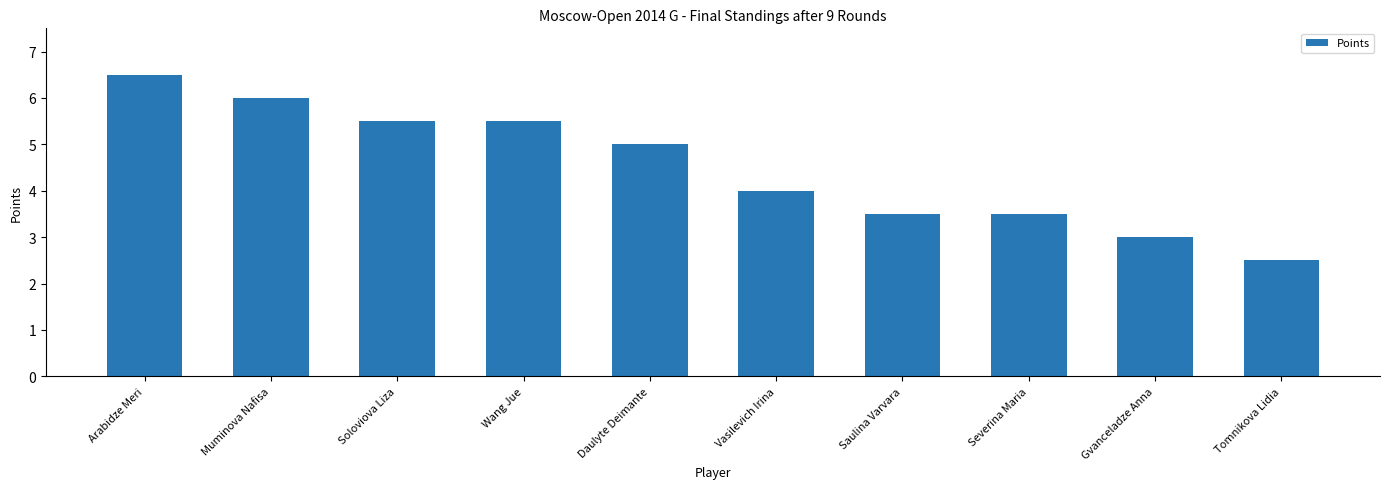

What is the average value?

4.5